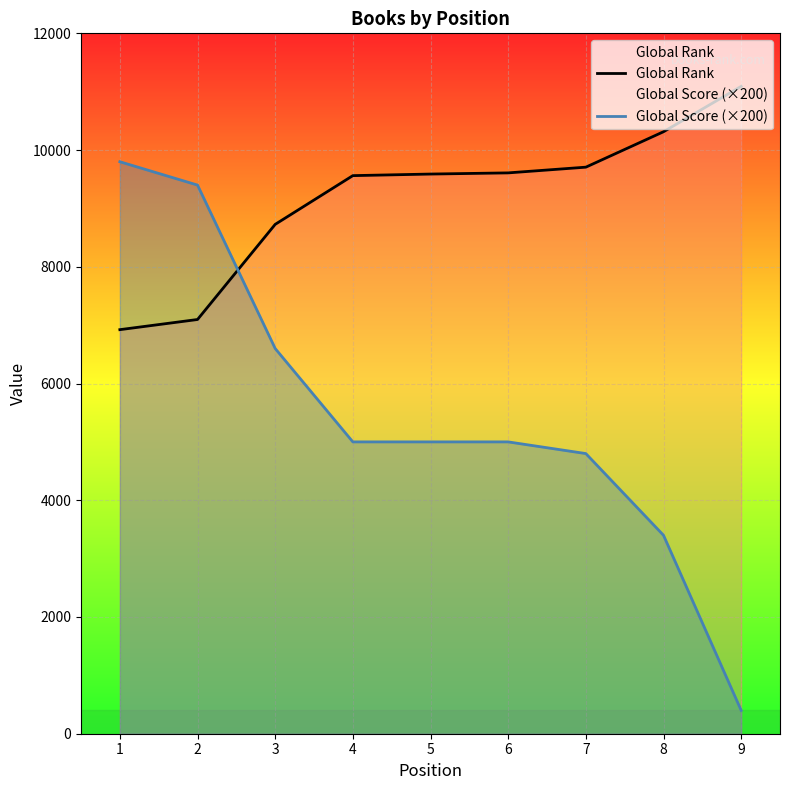

At how many categories does at least one series exceed 6818?

9